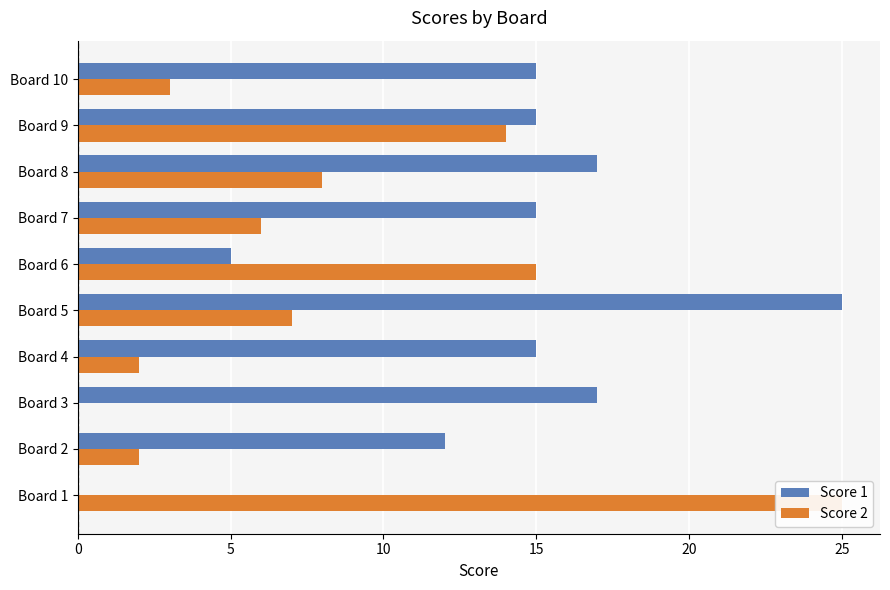

How many bars are there in total?

20